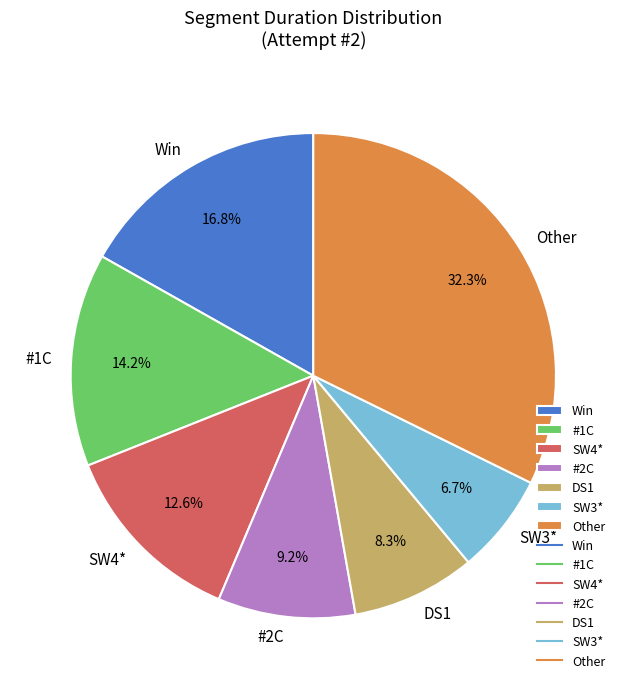

Is there any slice that represents more than half of the pie?

No